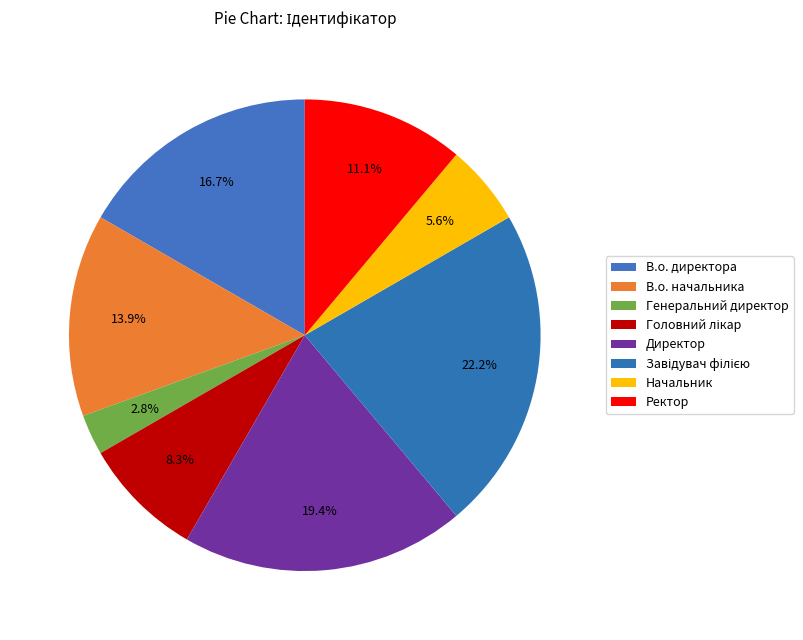

How many slices are in this pie chart?

8